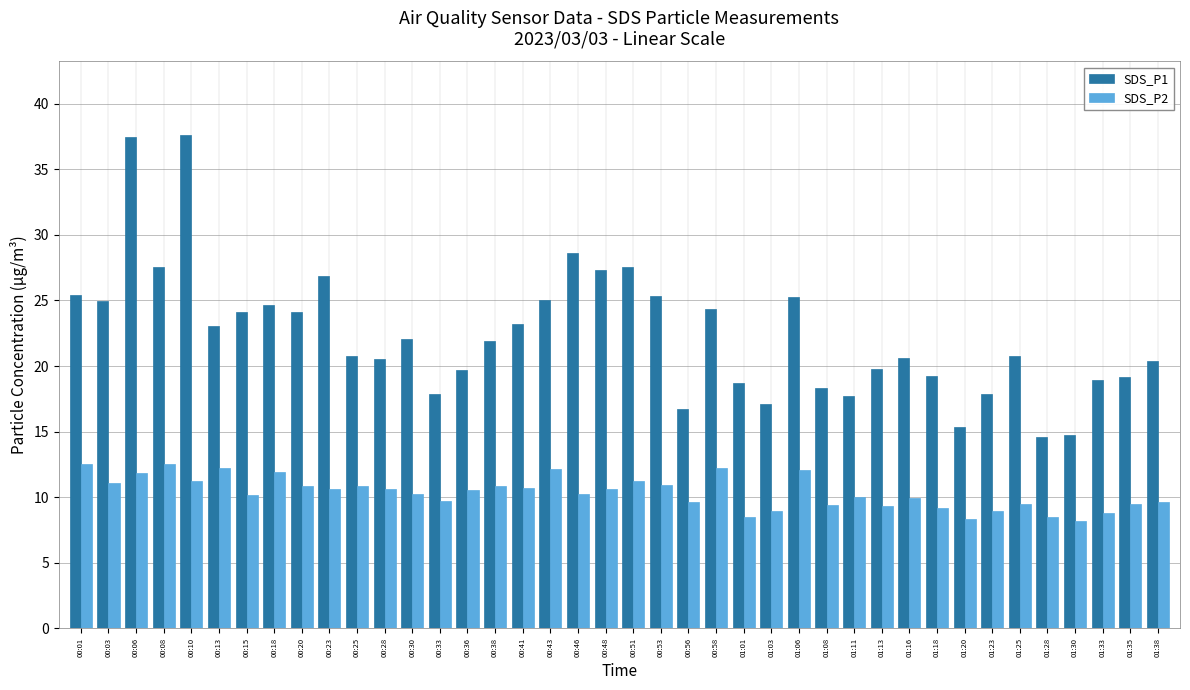

Between 00:08 and 01:08, which series saw the biggest shift?

SDS_P1